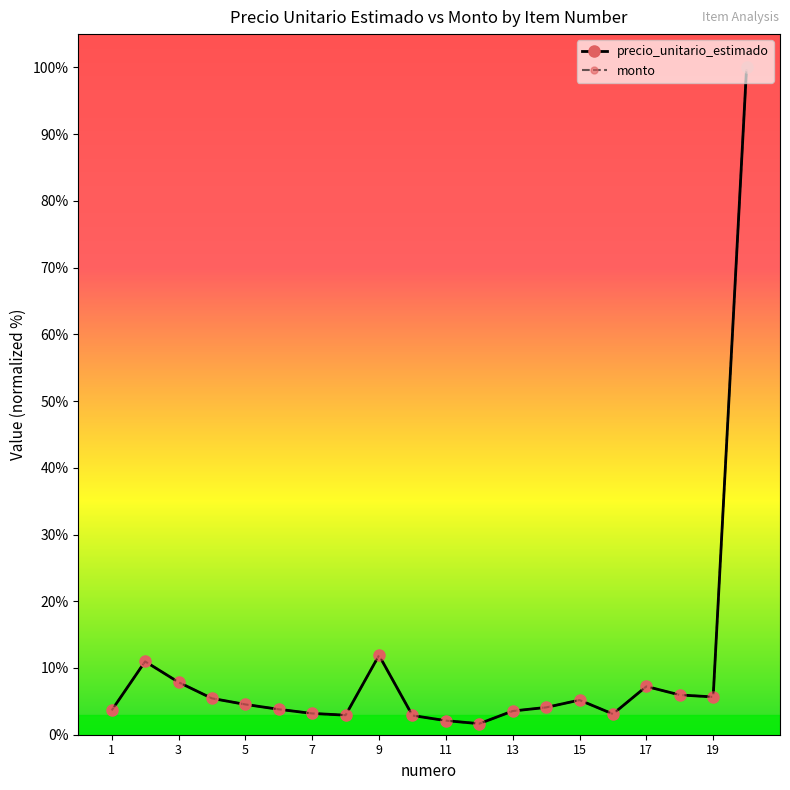

What is the lowest value of the monto series?

1.7